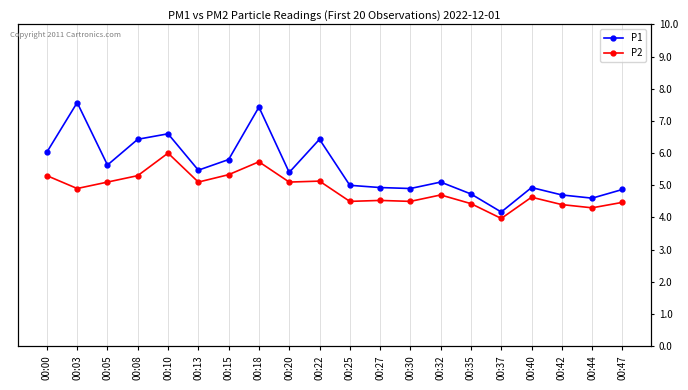

How many lines are shown in the chart?

2